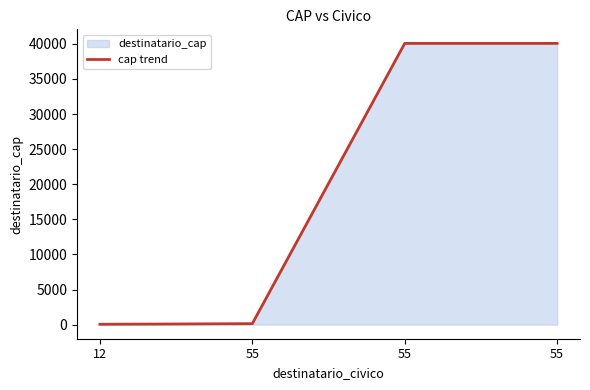

True or false: the data shows 54 at 12.

True